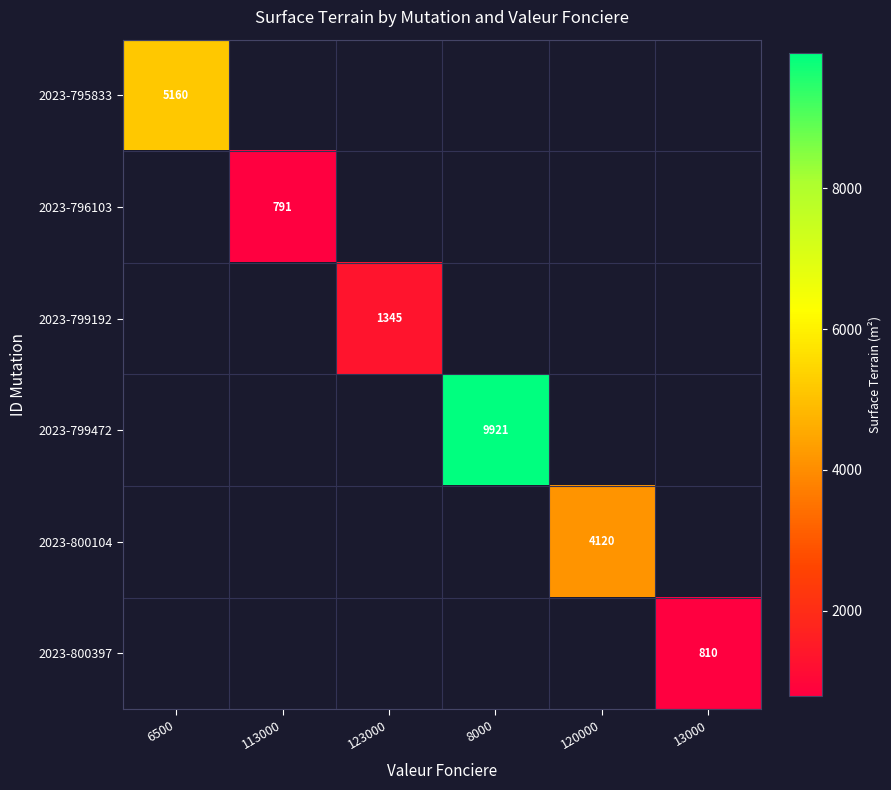

What is the minimum value shown in the chart?

791.0